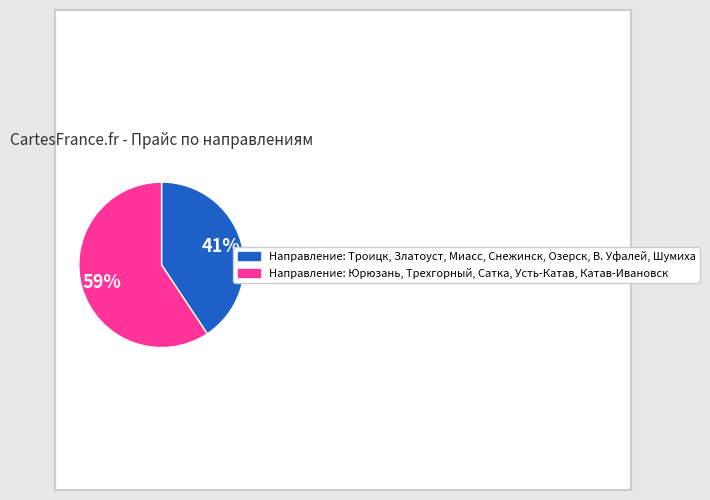

To the nearest percent, what is the average slice percentage?

50%